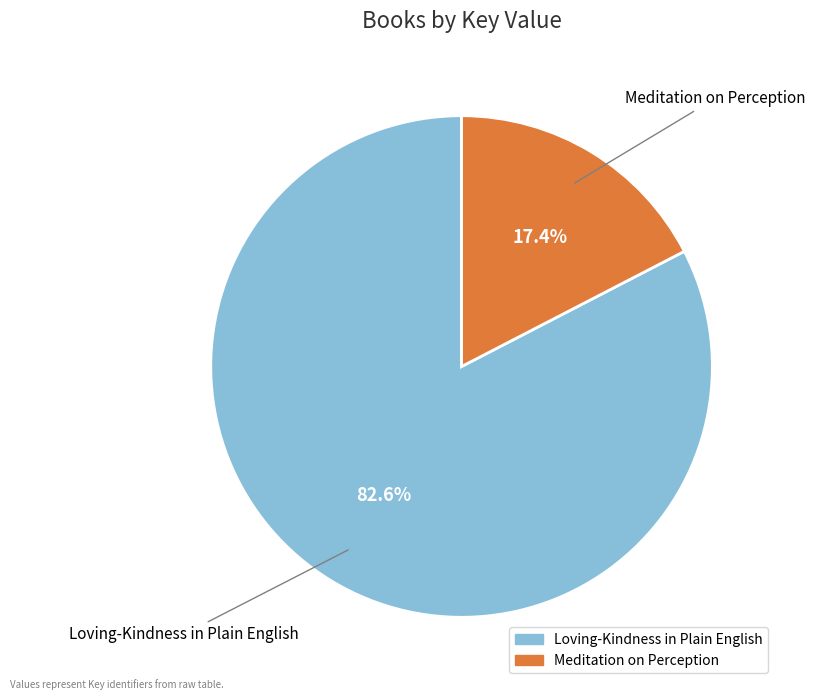

Which has a higher value, Meditation on Perception or Loving-Kindness in Plain English?

Loving-Kindness in Plain English